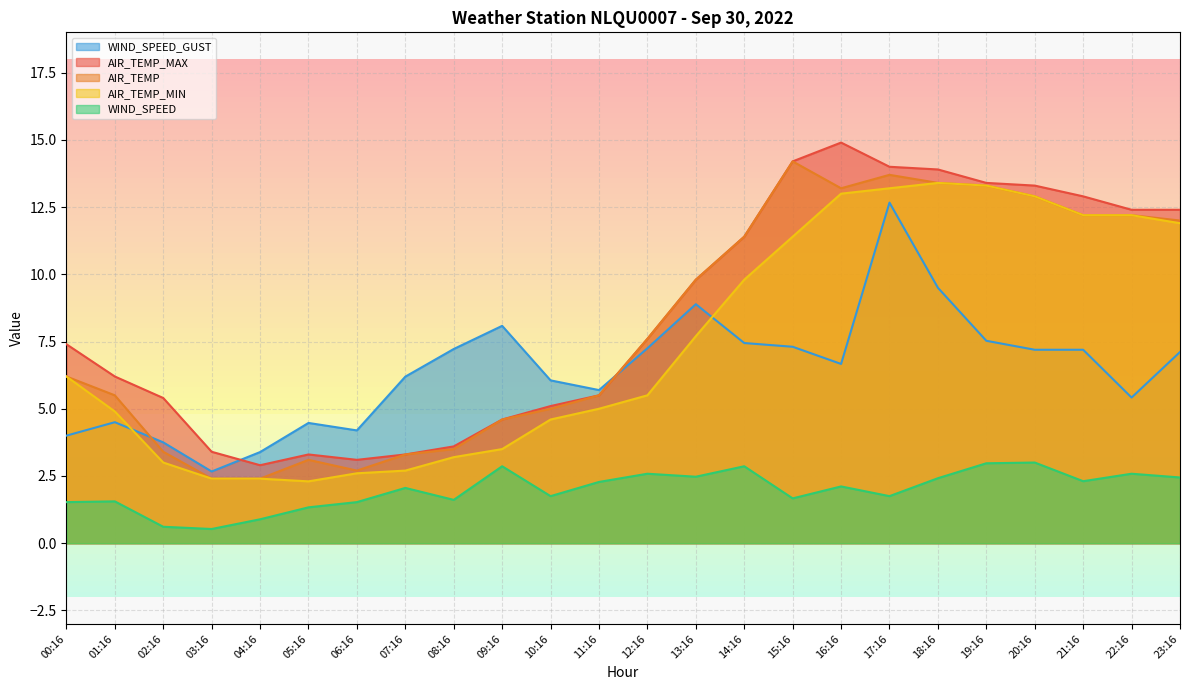

Does the chart have visible grid lines?

Yes